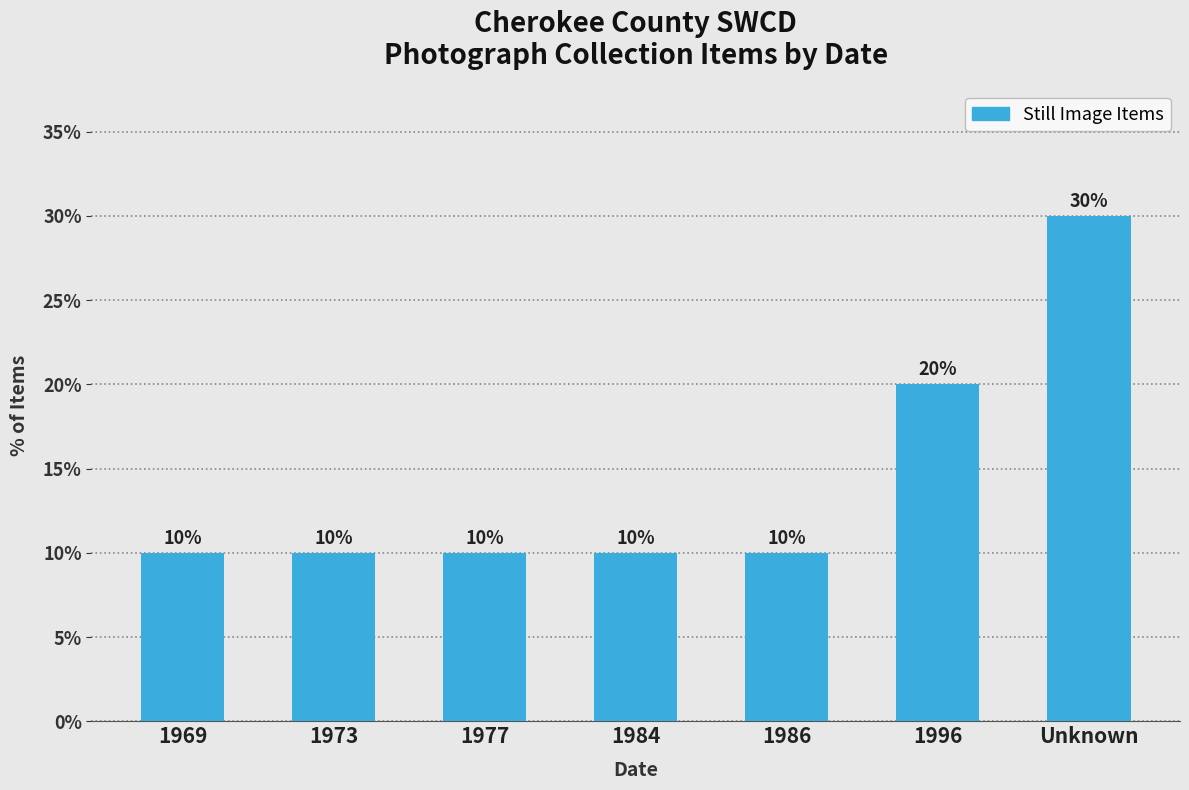

What is the sum of the values at 1984 and 1969?

20